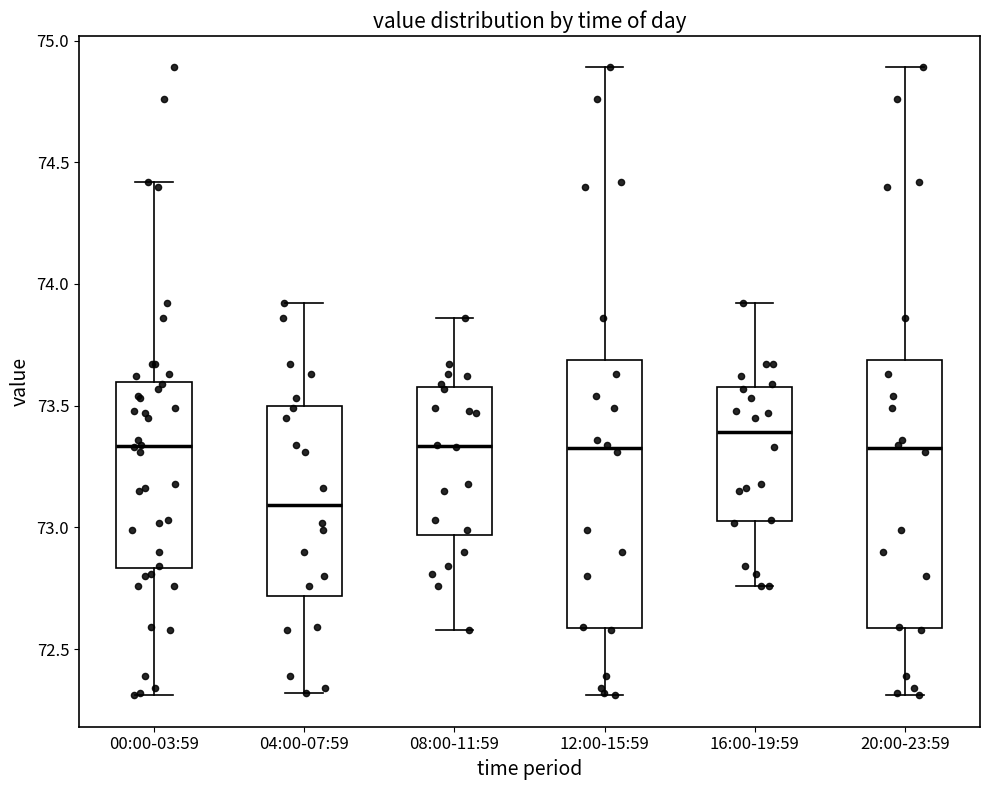

Reading left to right, transcribe this box plot: for each box, give where its median line is, the range the box spans, and where its two whiskers end, as read against the y-axis. The values are not printed on the chart, so give them approximately, as read against the axis.

00:00-03:59: median 73.35, box 72.85 to 73.60, whiskers 72.30 to 74.40
04:00-07:59: median 73.10, box 72.70 to 73.50, whiskers 72.30 to 73.90
08:00-11:59: median 73.35, box 72.95 to 73.60, whiskers 72.60 to 73.85
12:00-15:59: median 73.35, box 72.60 to 73.70, whiskers 72.30 to 74.90
16:00-19:59: median 73.40, box 73.05 to 73.60, whiskers 72.75 to 73.90
20:00-23:59: median 73.35, box 72.60 to 73.70, whiskers 72.30 to 74.90